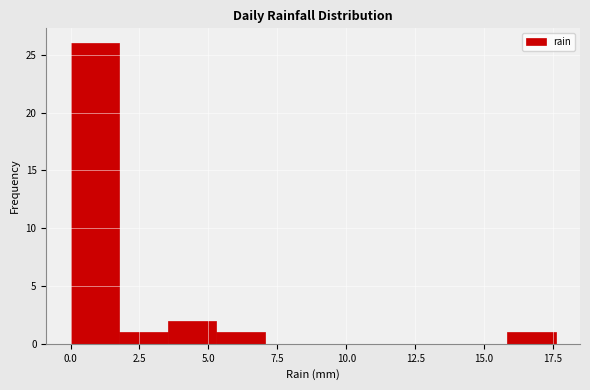

Around what value on the x-axis is the tallest bar? Give the approximate position of its centre, as read against the axis.

1.0